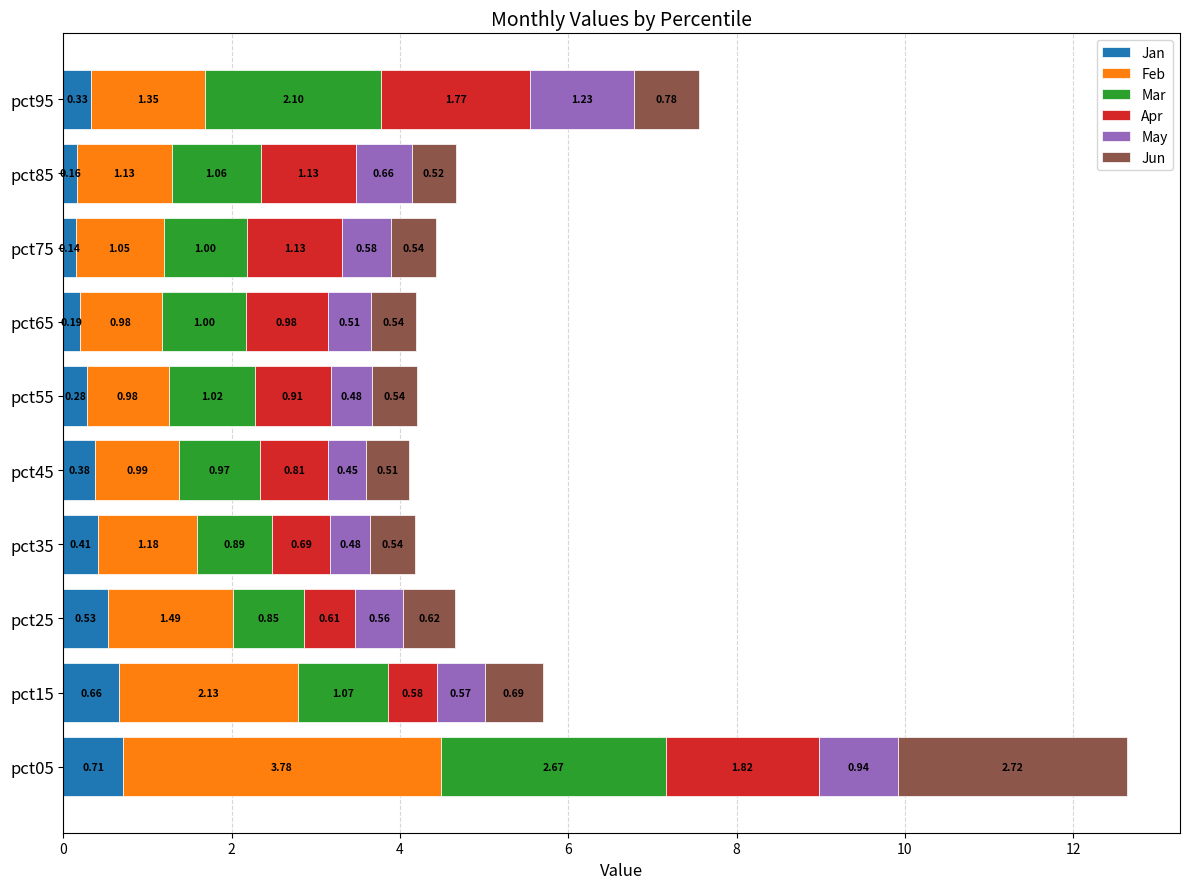

At which category is the sum across all series the highest?

pct05